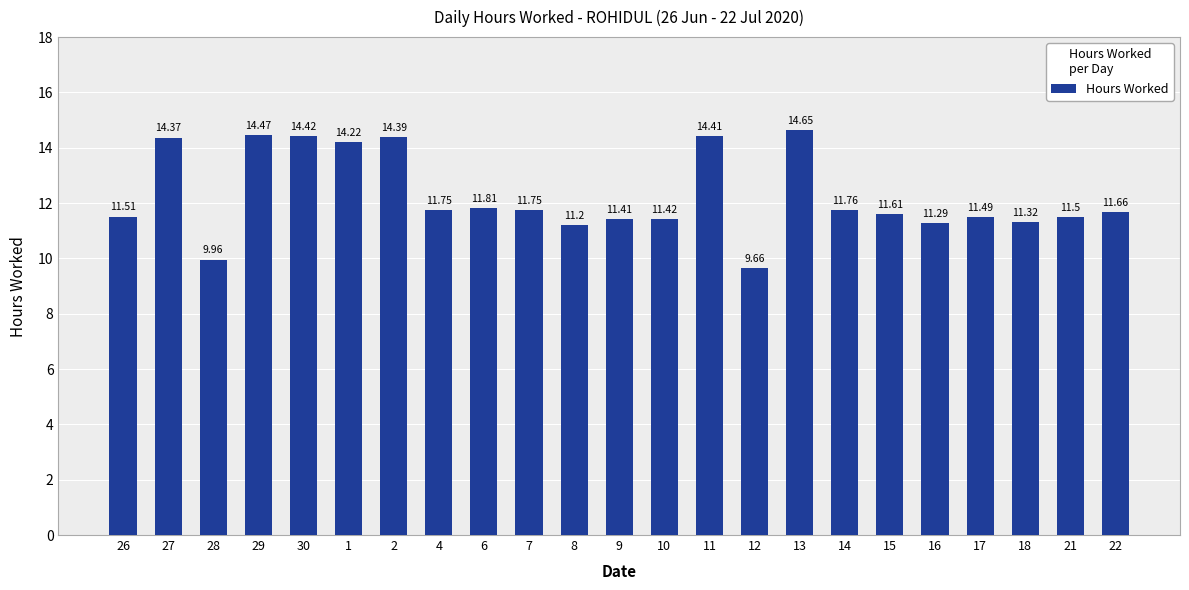

What is the label of the 17th bar from the right?

2